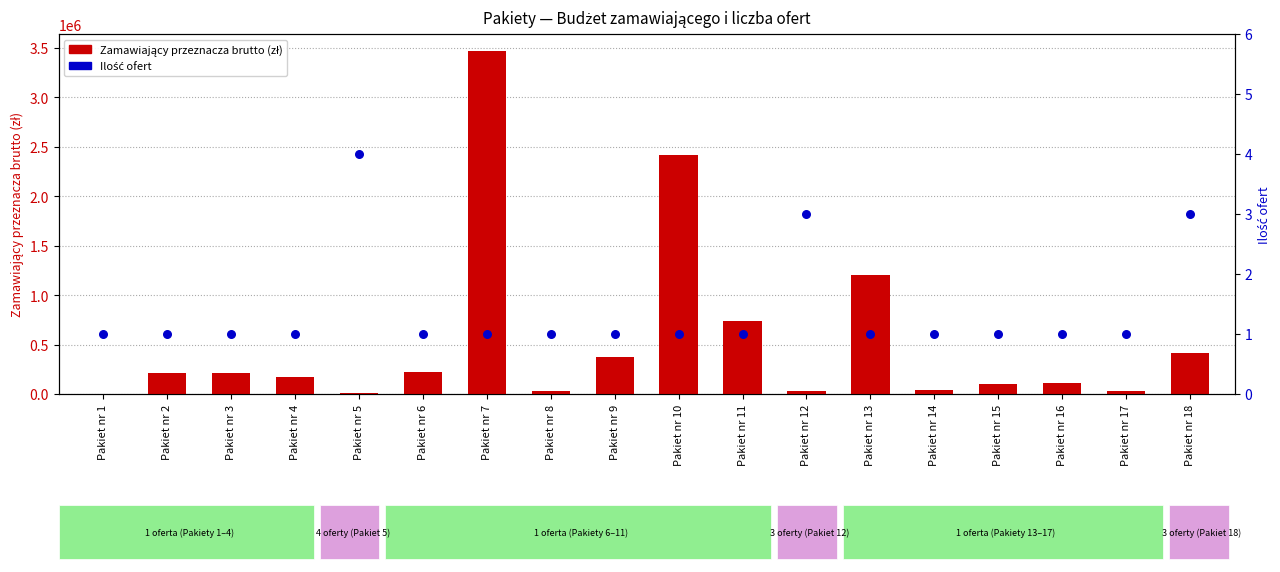

Which series contains the lowest Y value?

Ilość ofert